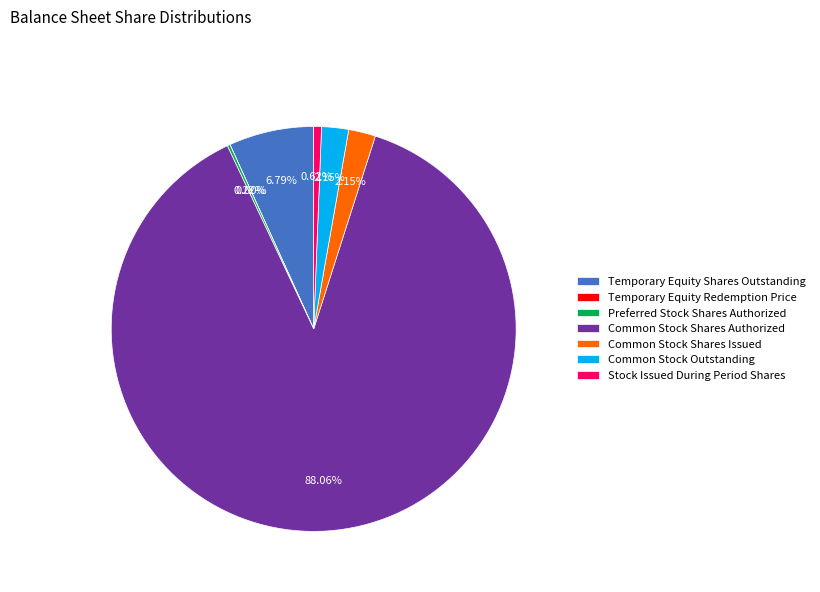

Do Stock Issued During Period Shares and Temporary Equity Redemption Price together represent more than half of the pie?

No